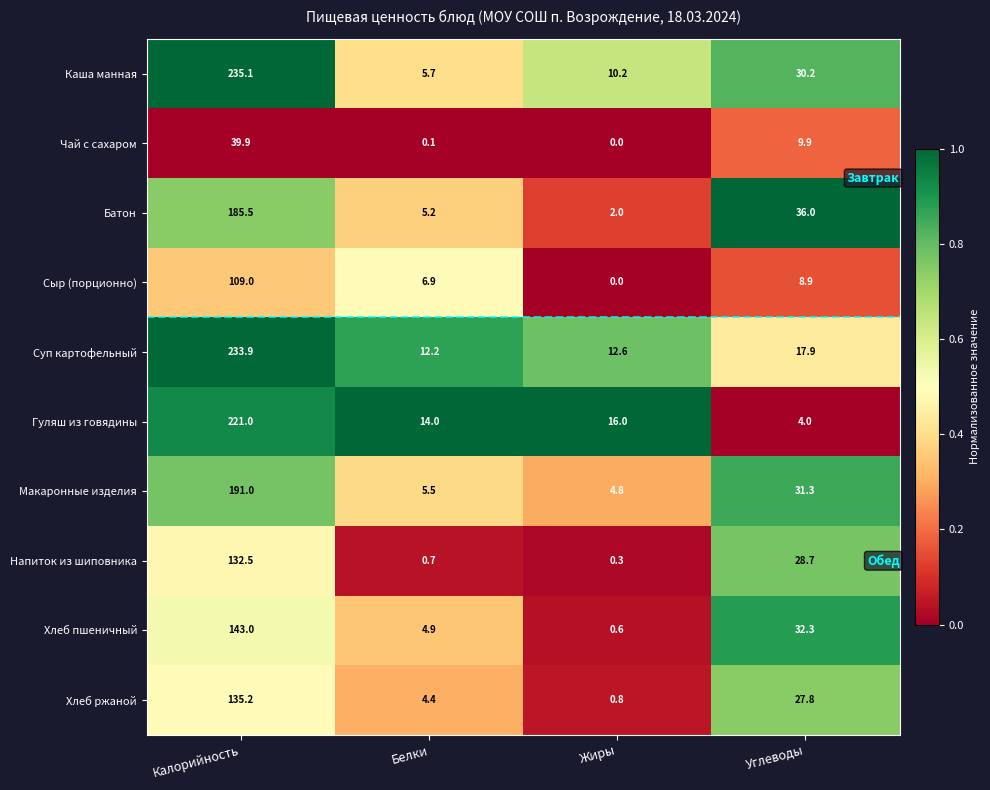

At which label is Макаронные изделия closest to 97?

Углеводы